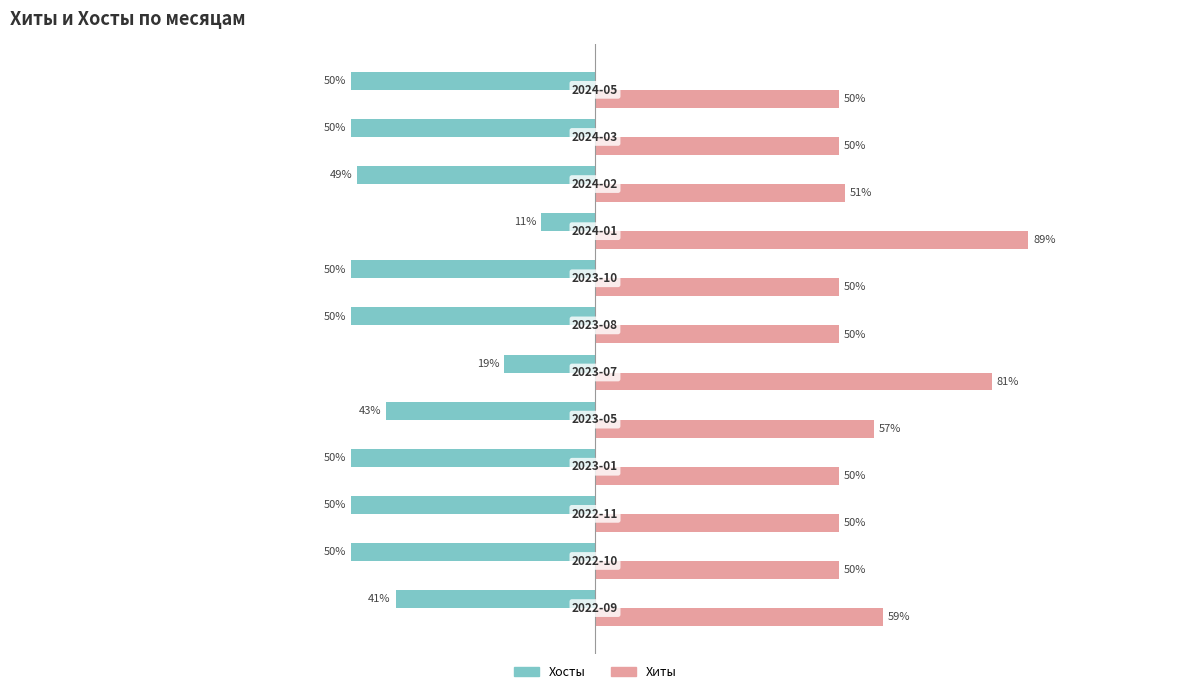

Rank the series by their average value, from highest to lowest.

Хиты, Хосты